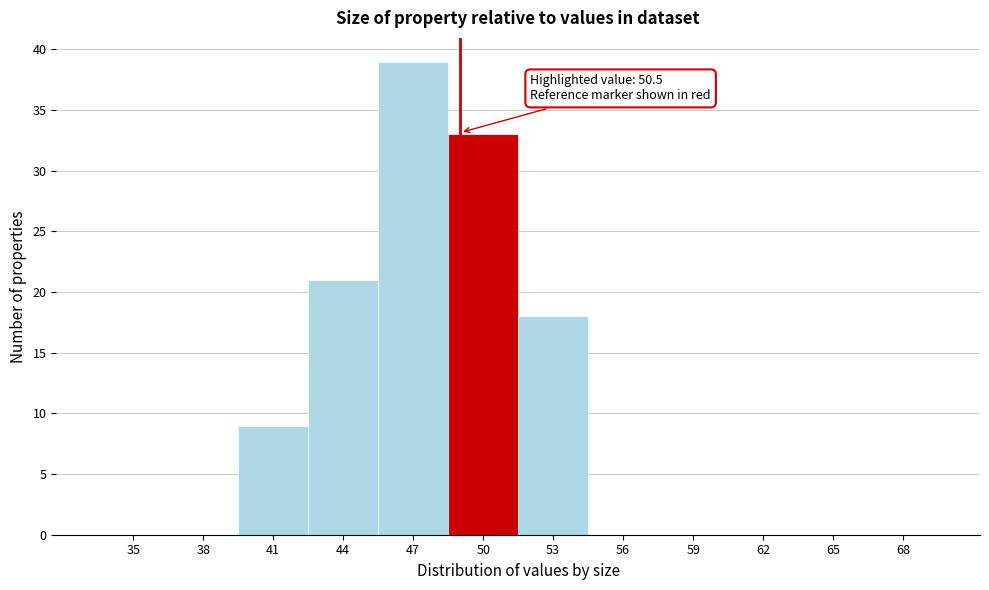

Reading left to right, list all the values displayed in this chart.

35=0	38=0	41=9	44=21	47=39	50=33	53=18	56=0	59=0	62=0	65=0	68=0